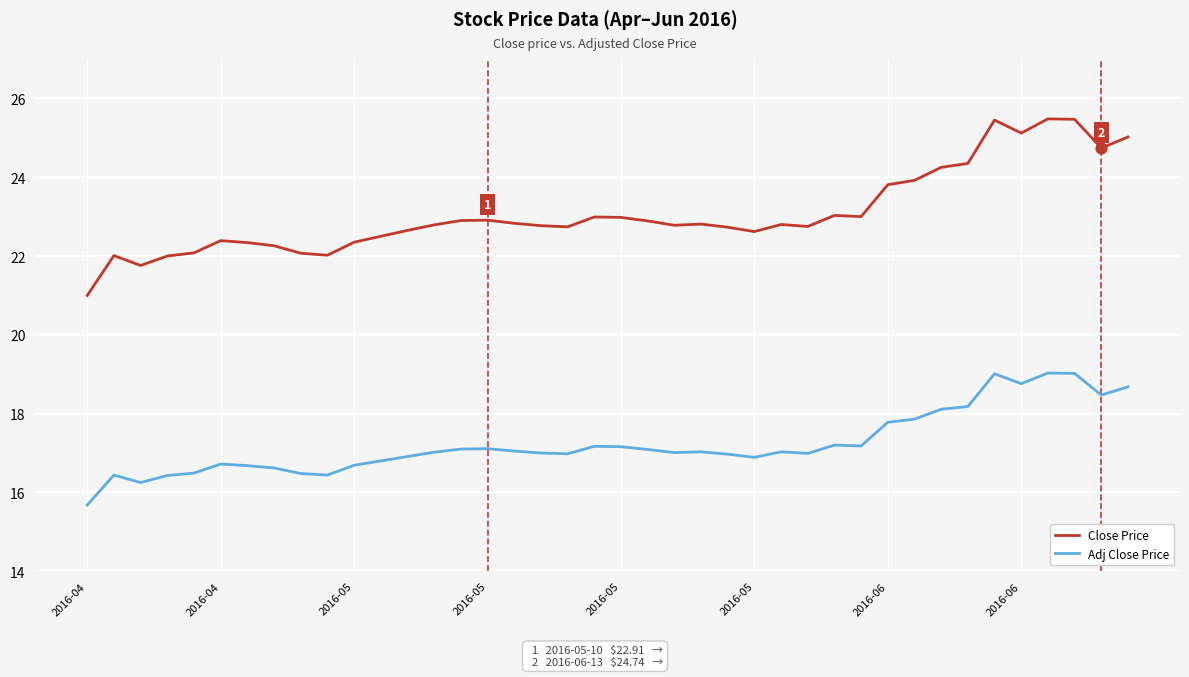

Which series has the largest total across all categories?

Close Price